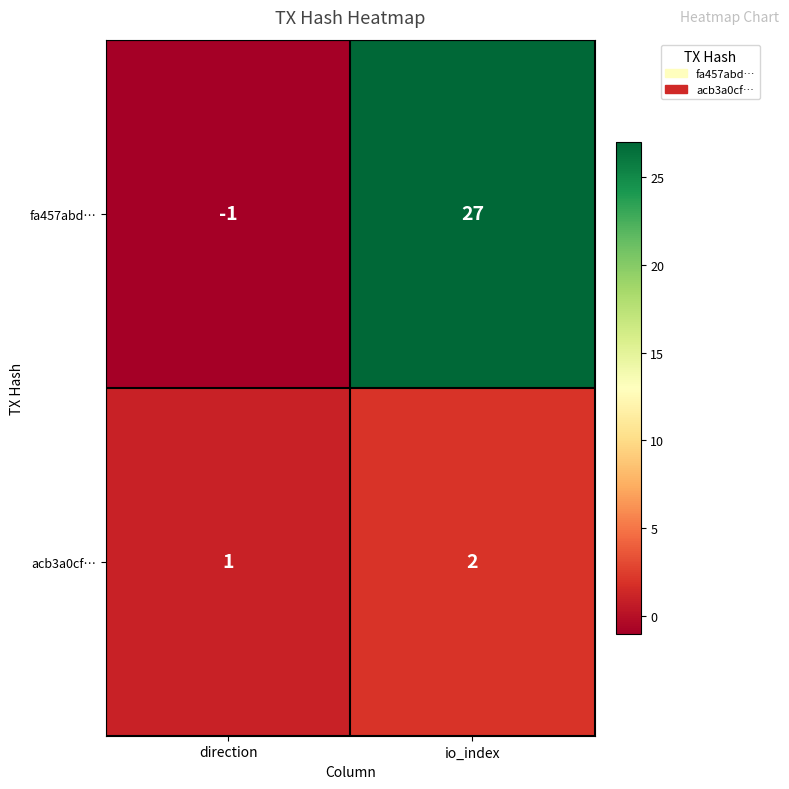

Reading left to right, list all the values displayed in this chart.

fa457abd…: -1	27
acb3a0cf…: 1	2